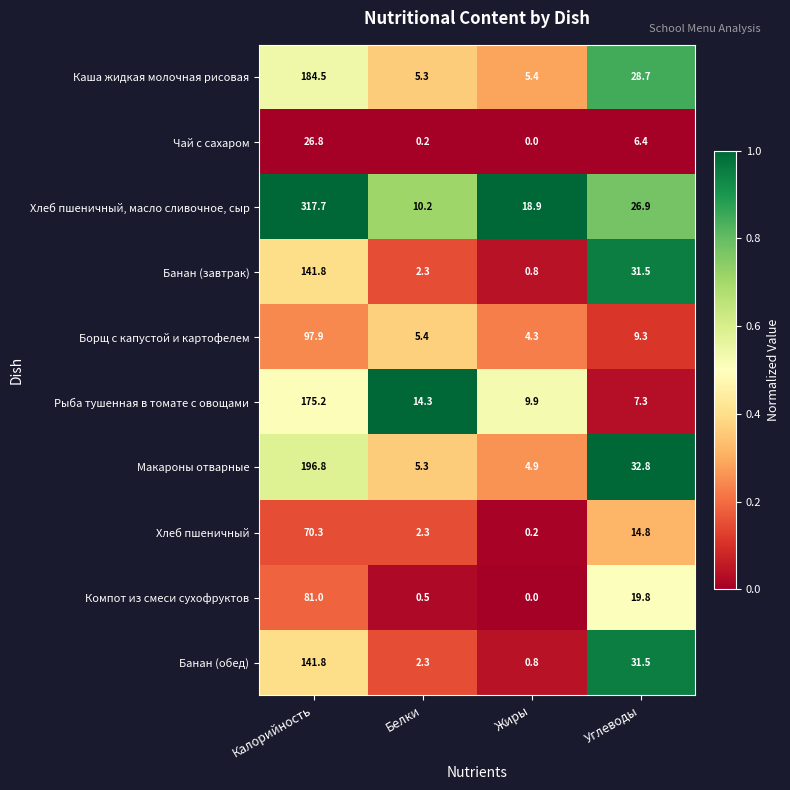

Is it true that Макароны отварные equals 1.8 at Жиры?

False